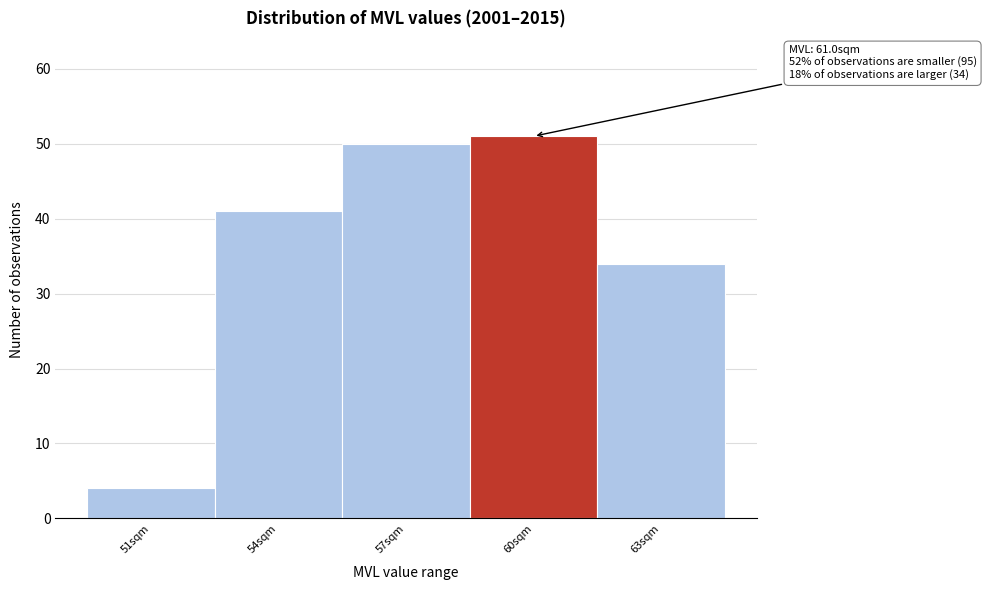

Reading left to right, transcribe all the data shown in this chart.

51sqm=4	54sqm=41	57sqm=50	60sqm=51	63sqm=34